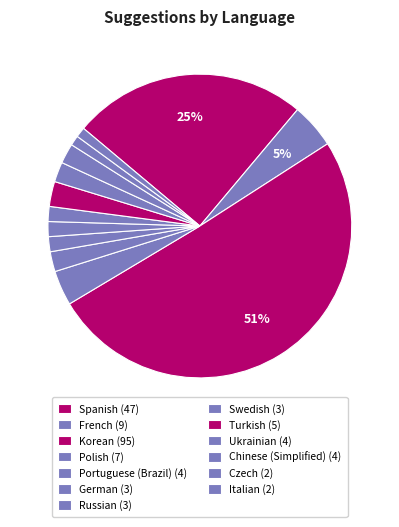

Count the number of slices in the pie.

13